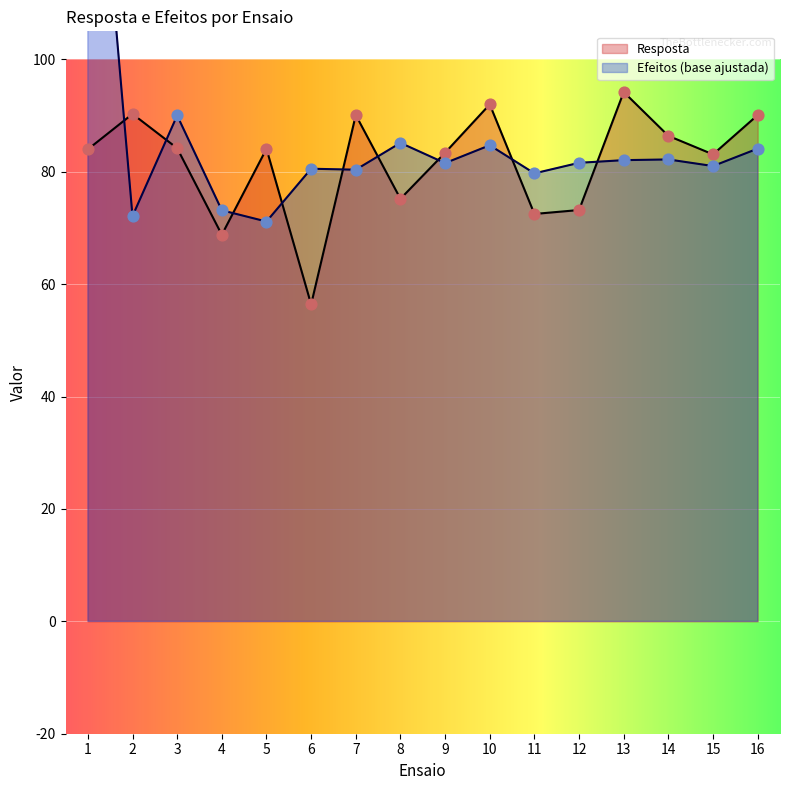

At which category is the sum across all series the highest?

1